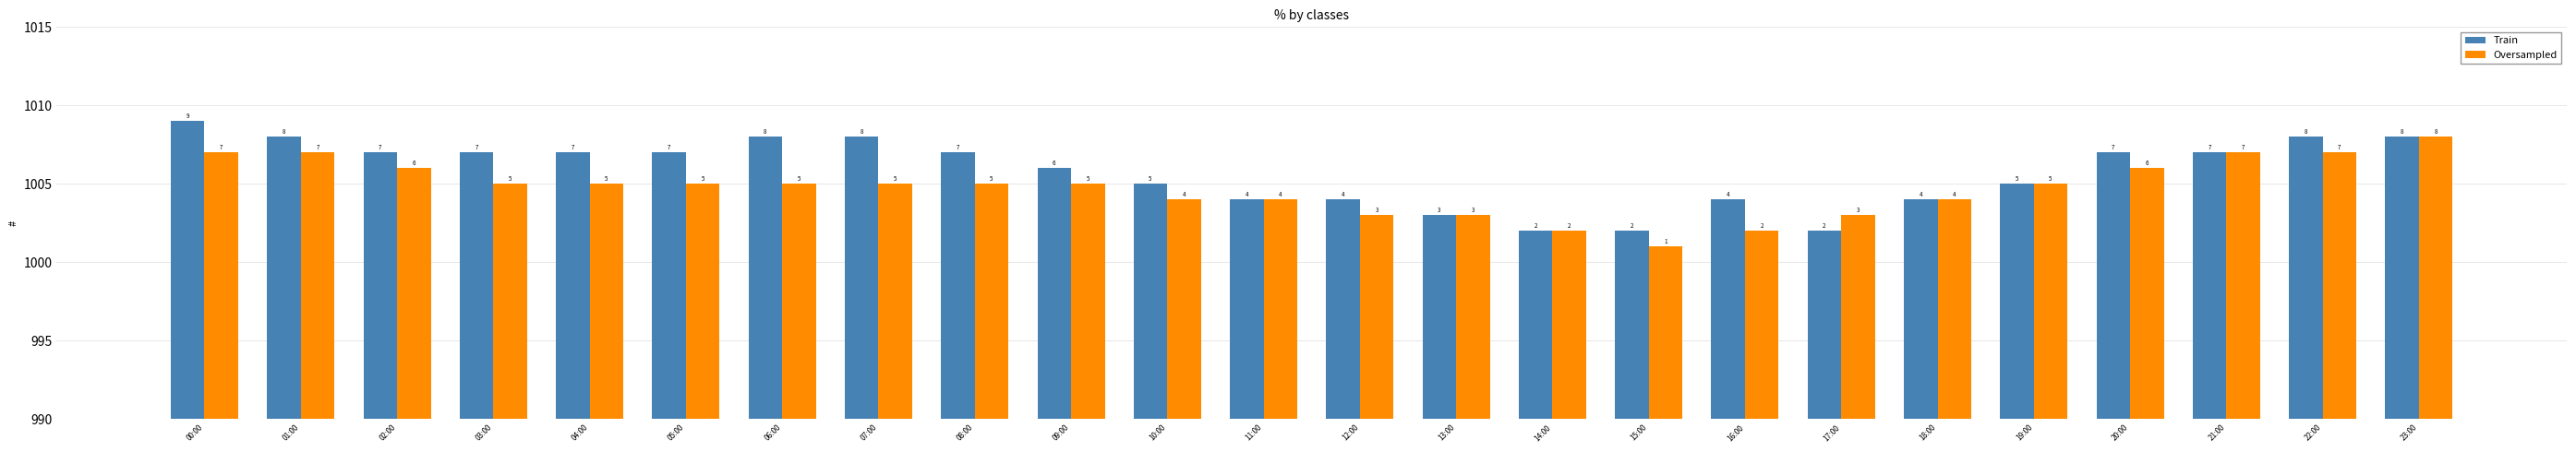

What is the maximum value shown in the chart?

1009